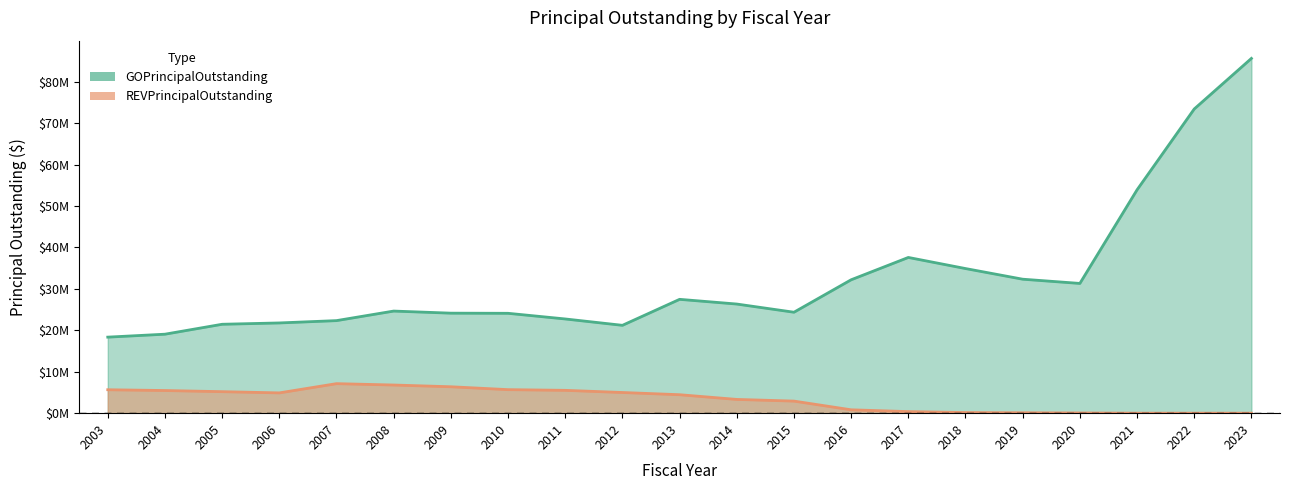

Which series has the widest spread of values?

GOPrincipalOutstanding